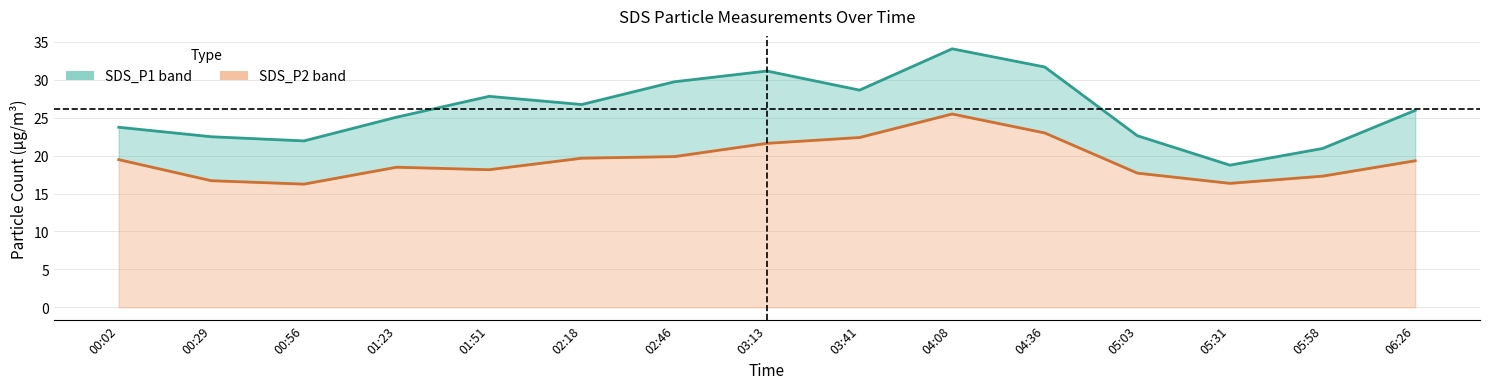

At which category is the sum across all series the highest?

04:08